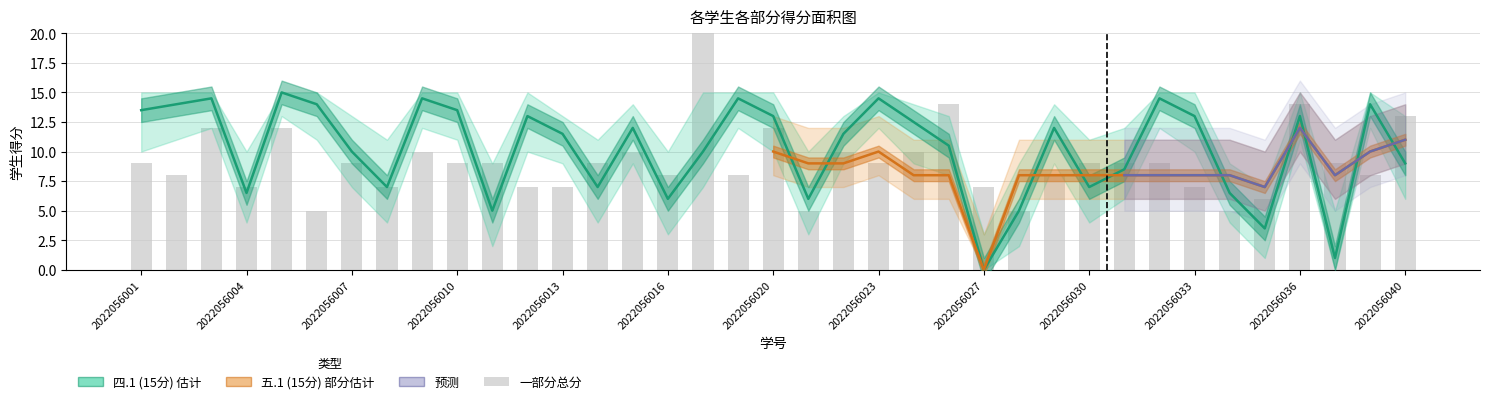

What is the difference between the second highest and second lowest values?

9